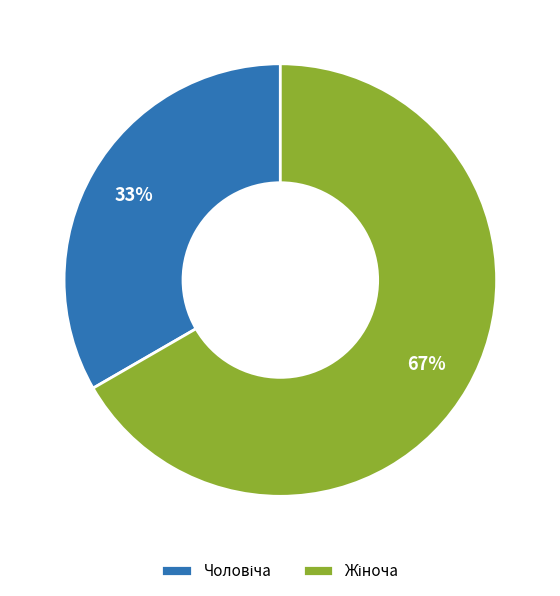

To the nearest percent, what is the average slice percentage?

50%